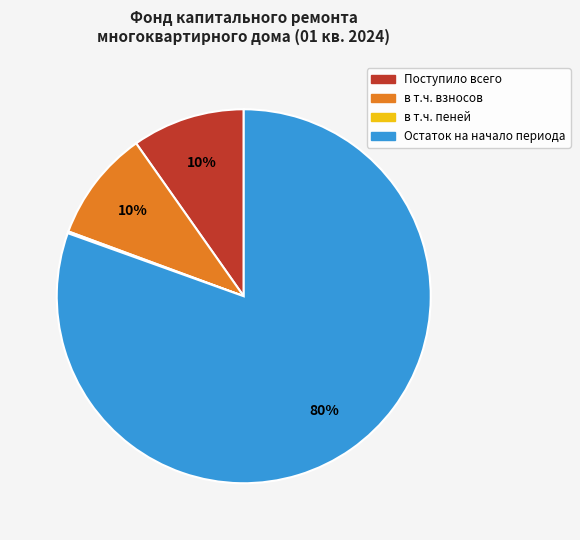

Between Поступило всего and Остаток на начало периода, which is larger?

Остаток на начало периода